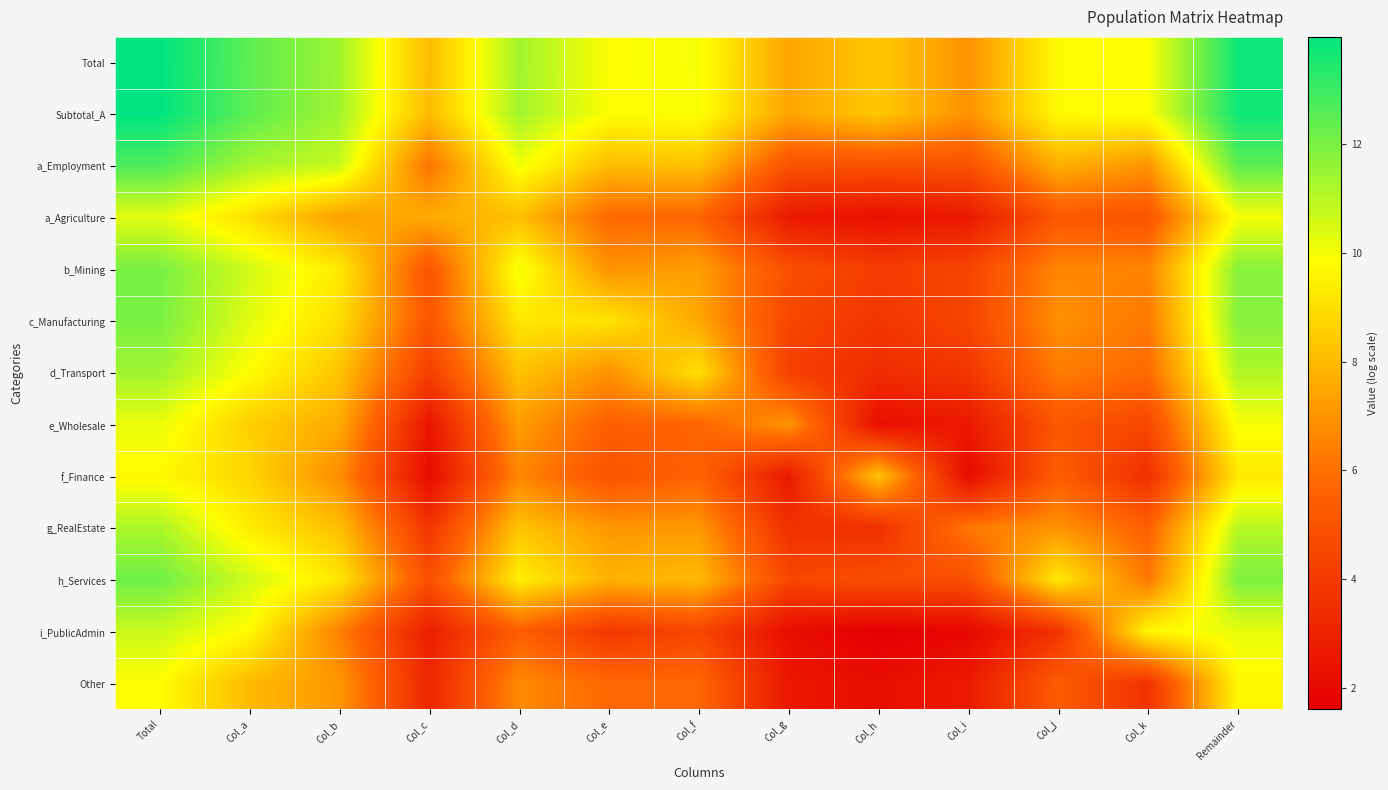

Reading left to right, list all the values displayed in this chart.

Total: Total=14.0	Col_a=12.5	Col_b=11.4	Col_c=8.0	Col_d=11.3	Col_e=9.9	Col_f=9.9	Col_g=7.4	Col_h=8.4	Col_i=6.9	Col_j=9.8	Col_k=9.9	Remainder=13.7
Subtotal_A: Total=13.9	Col_a=12.5	Col_b=11.4	Col_c=8.0	Col_d=11.3	Col_e=9.8	Col_f=9.9	Col_g=7.4	Col_h=8.4	Col_i=6.9	Col_j=9.7	Col_k=9.9	Remainder=13.7
a_Employment: Total=12.7	Col_a=11.3	Col_b=10.7	Col_c=6.1	Col_d=10.1	Col_e=8.0	Col_f=8.2	Col_g=4.9	Col_h=4.9	Col_i=4.9	Col_j=7.7	Col_k=7.0	Remainder=12.5
a_Agriculture: Total=10.3	Col_a=9.0	Col_b=7.3	Col_c=7.6	Col_d=8.1	Col_e=5.8	Col_f=5.7	Col_g=2.6	Col_h=2.3	Col_i=2.6	Col_j=5.1	Col_k=5.0	Remainder=10.0
b_Mining: Total=12.0	Col_a=10.6	Col_b=9.3	Col_c=5.1	Col_d=10.1	Col_e=6.9	Col_f=7.3	Col_g=4.9	Col_h=4.1	Col_i=4.4	Col_j=6.6	Col_k=6.6	Remainder=11.8
c_Manufacturing: Total=12.0	Col_a=10.3	Col_b=8.9	Col_c=5.1	Col_d=9.2	Col_e=9.2	Col_f=7.5	Col_g=4.5	Col_h=3.8	Col_i=4.4	Col_j=6.9	Col_k=6.3	Remainder=11.8
d_Transport: Total=11.4	Col_a=9.8	Col_b=8.3	Col_c=4.2	Col_d=8.2	Col_e=6.9	Col_f=9.0	Col_g=4.2	Col_h=3.4	Col_i=3.8	Col_j=6.3	Col_k=5.8	Remainder=11.1
e_Wholesale: Total=10.2	Col_a=8.6	Col_b=7.6	Col_c=2.5	Col_d=7.2	Col_e=5.5	Col_f=5.7	Col_g=7.0	Col_h=2.2	Col_i=2.6	Col_j=5.1	Col_k=4.5	Remainder=10.0
f_Finance: Total=9.7	Col_a=8.7	Col_b=6.8	Col_c=2.1	Col_d=6.6	Col_e=5.0	Col_f=5.6	Col_g=2.6	Col_h=8.3	Col_i=2.1	Col_j=5.4	Col_k=3.5	Remainder=9.2
g_RealEstate: Total=11.2	Col_a=9.4	Col_b=8.1	Col_c=3.8	Col_d=8.3	Col_e=7.0	Col_f=7.1	Col_g=3.6	Col_h=3.6	Col_i=6.2	Col_j=7.0	Col_k=5.5	Remainder=11.0
h_Services: Total=12.2	Col_a=10.6	Col_b=9.2	Col_c=4.8	Col_d=9.4	Col_e=7.8	Col_f=8.0	Col_g=4.5	Col_h=4.8	Col_i=4.8	Col_j=9.3	Col_k=6.2	Remainder=12.0
i_PublicAdmin: Total=10.7	Col_a=9.7	Col_b=6.4	Col_c=2.8	Col_d=5.4	Col_e=3.9	Col_f=4.5	Col_g=2.2	Col_h=1.6	Col_i=1.9	Col_j=3.7	Col_k=9.7	Remainder=10.2
Other: Total=9.8	Col_a=8.0	Col_b=7.0	Col_c=3.2	Col_d=6.7	Col_e=5.8	Col_f=5.8	Col_g=2.6	Col_h=2.2	Col_i=2.7	Col_j=5.3	Col_k=3.7	Remainder=9.7